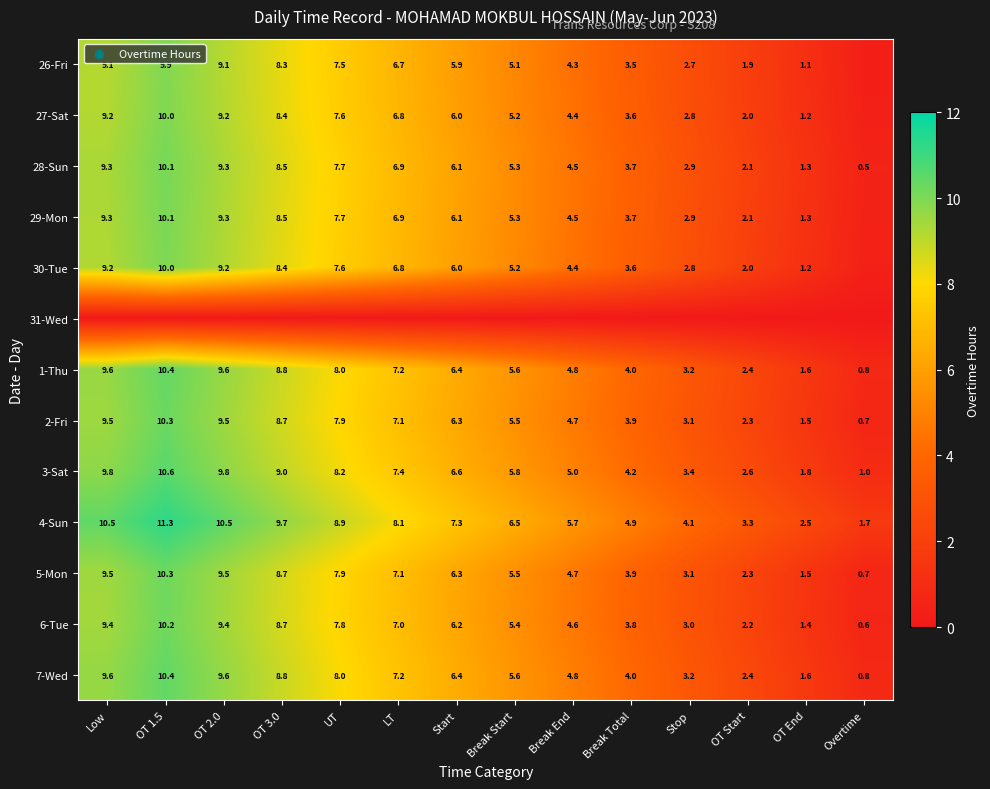

What is the total value across all series at Start?

75.7